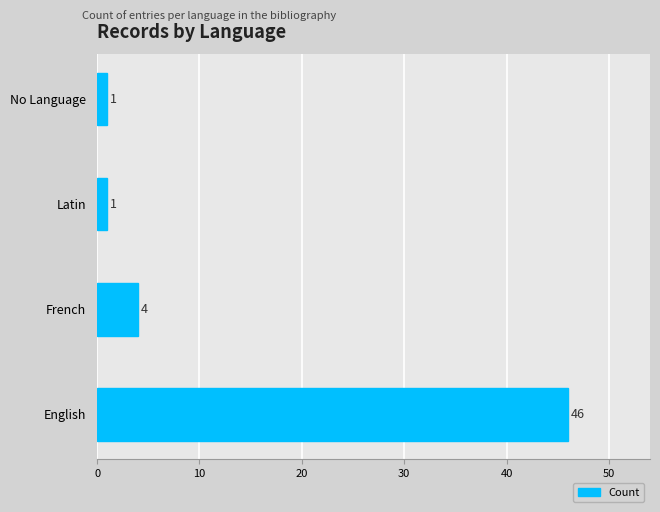

What is the average value?

13